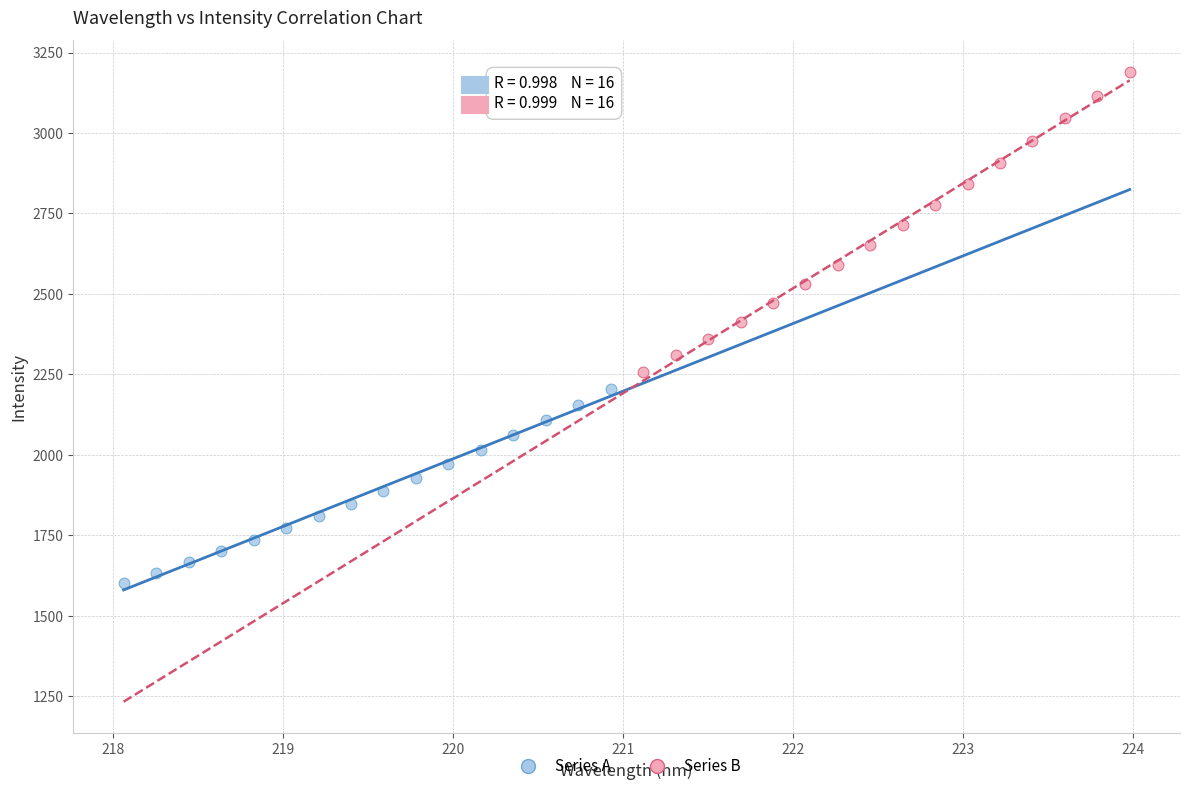

What are all the series names shown in the legend?

Series A, Series B